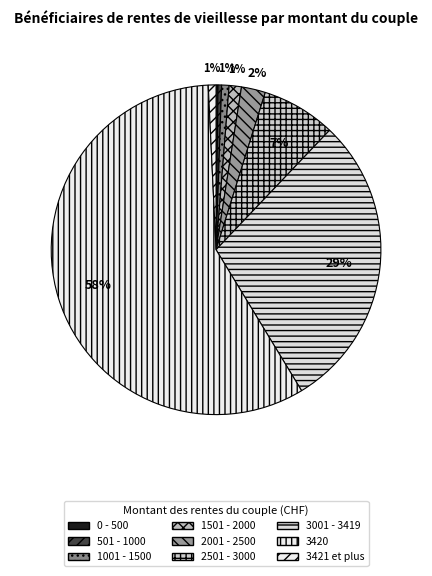

To the nearest percent, what portion does 2501 - 3000 represent?

7%